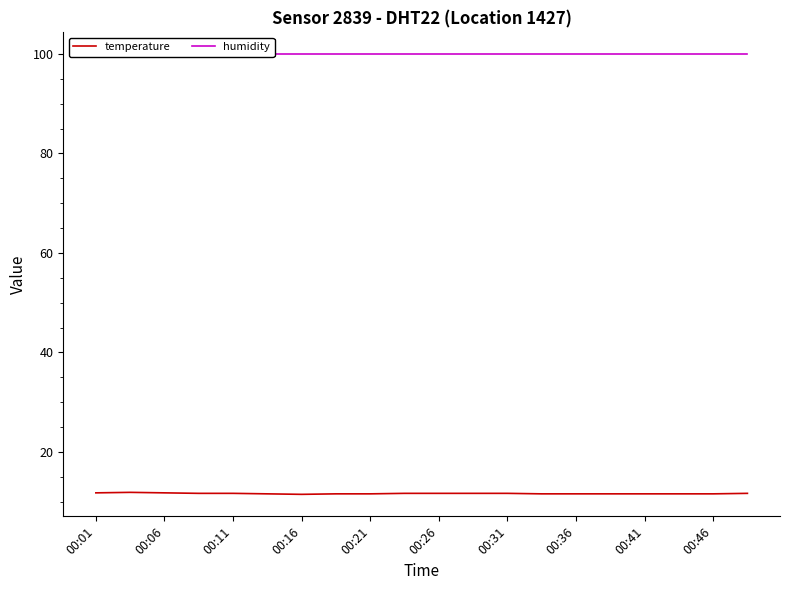

True or false: humidity has more than 2 points higher than both neighbors.

False